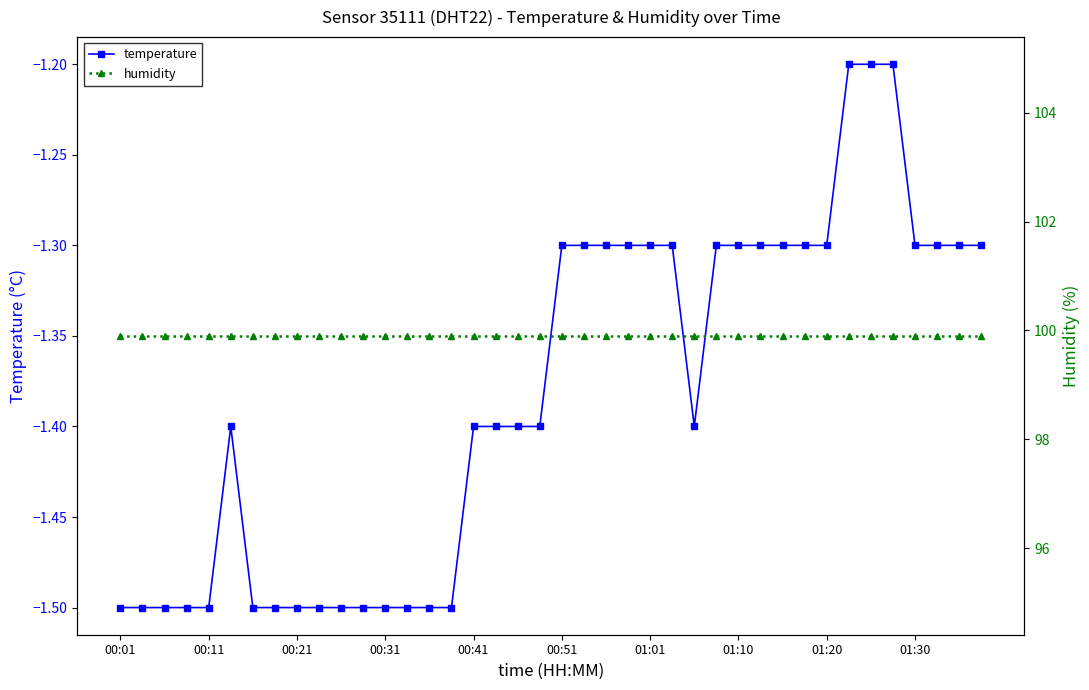

At which category does temperature reach its first local valley?

26